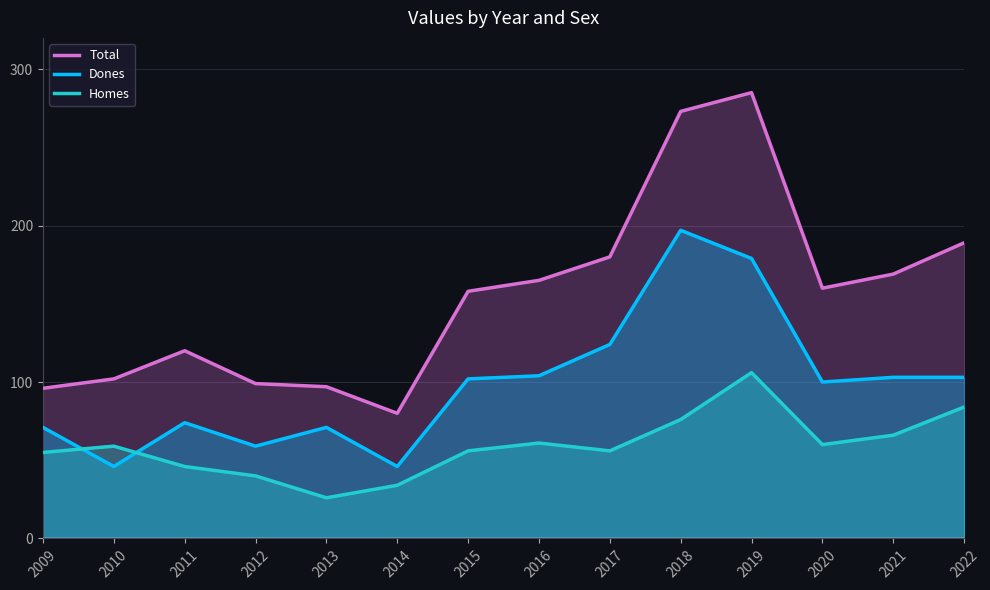

Is the value of Dones at 2015 greater than the value of Homes at 2013?

Yes